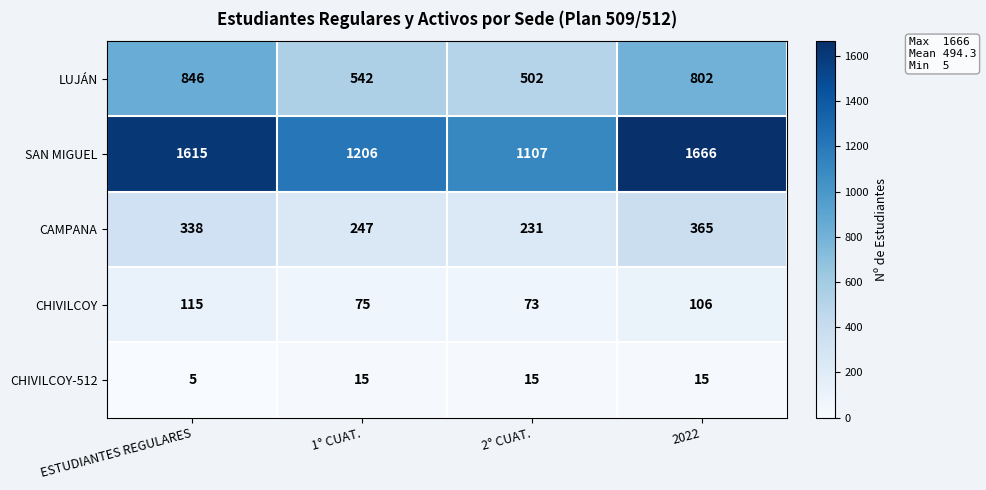

What is the difference between the highest and lowest values at 2022?

1651